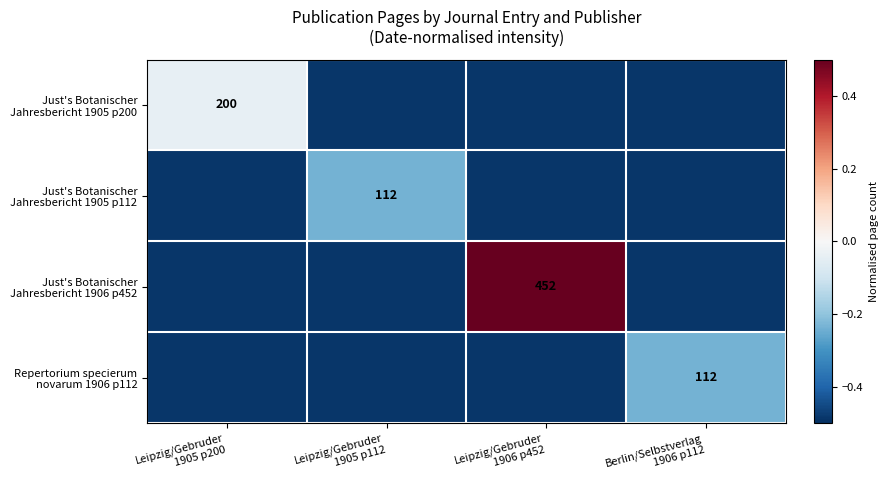

Rank the categories by Just's Botanischer Jahresbericht 1906 p452 value from highest to lowest.

Leipzig/Gebruder 1906 p452, Leipzig/Gebruder 1905 p200, Leipzig/Gebruder 1905 p112, Berlin/Selbstverlag 1906 p112